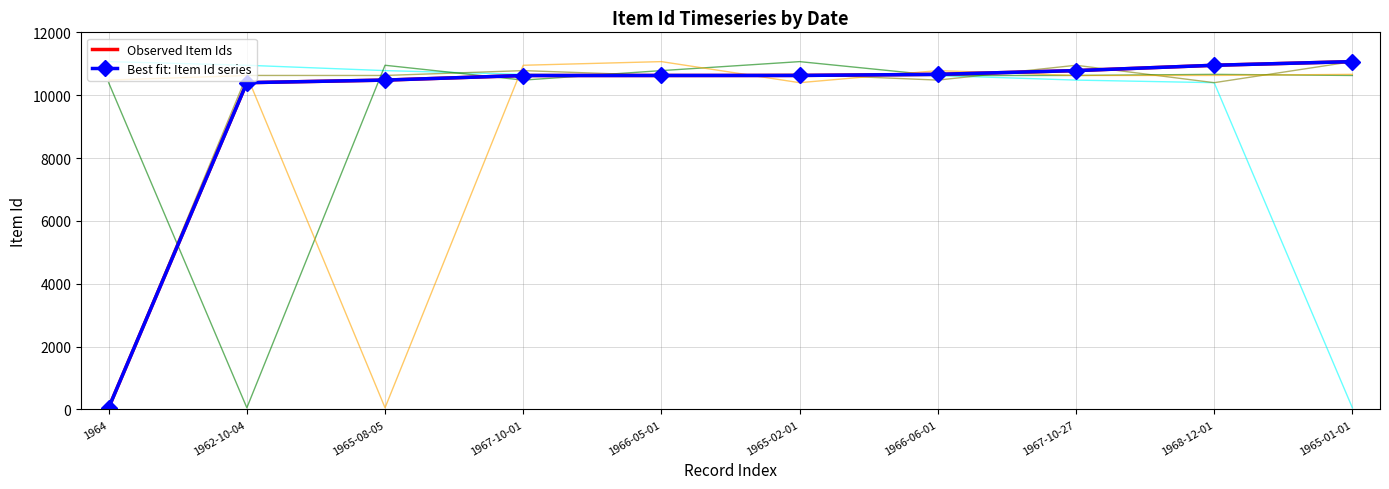

The value of Observed Item Ids at 1966-06-01 is 4579. True or false?

False